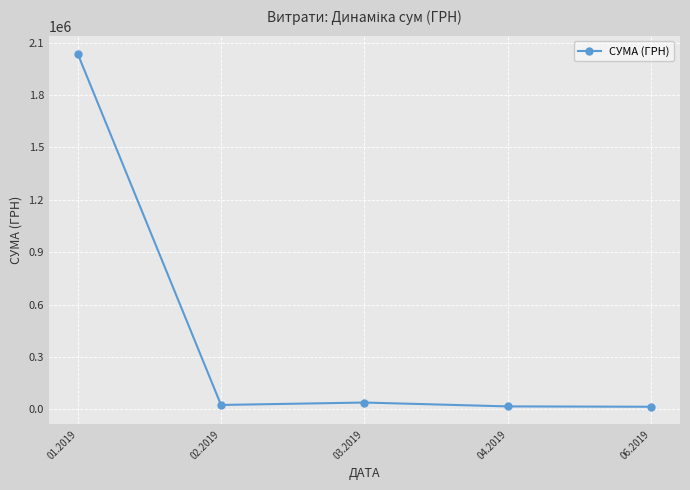

How many series are shown in this chart?

1